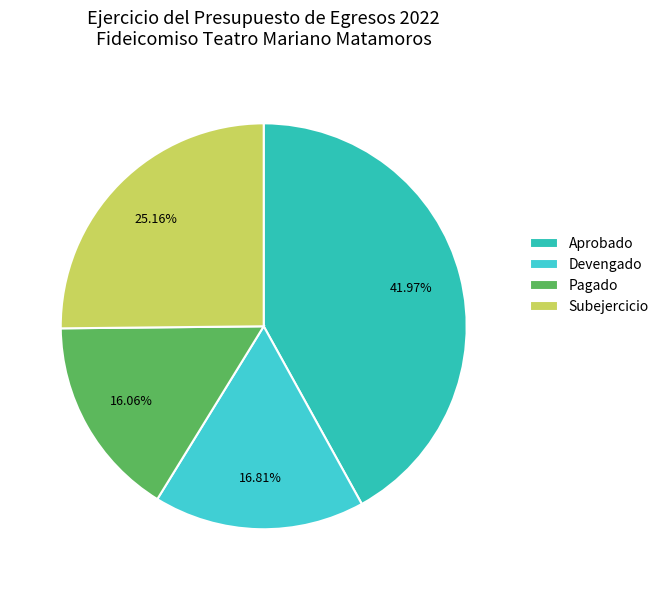

What percentage is the Aprobado slice, to the nearest percent?

42%